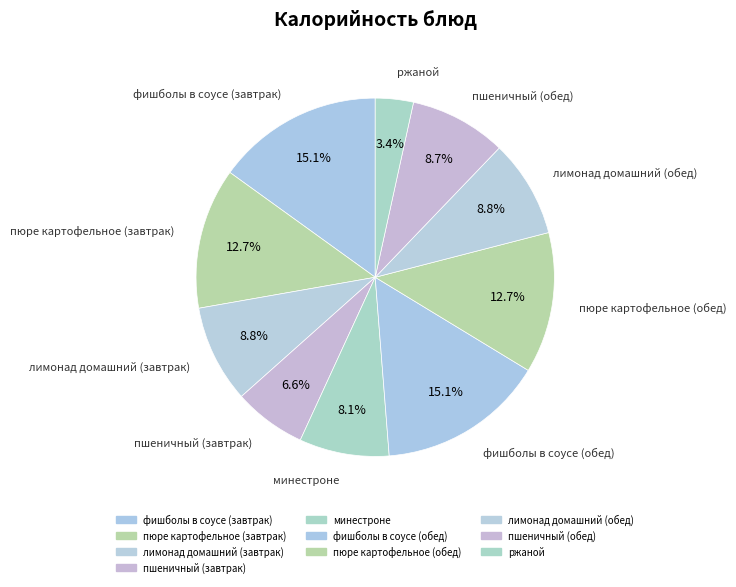

What is the change in value from минестроне to лимонад домашний (обед)?

+9